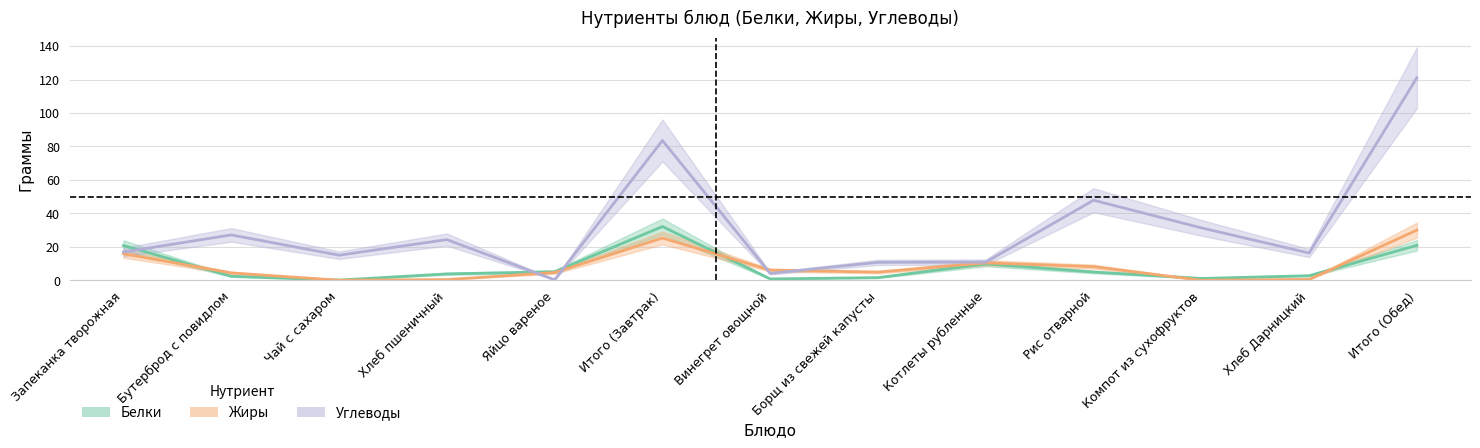

Where do Углеводы and Жиры first cross each other?

Хлеб пшеничный and Яйцо вареное